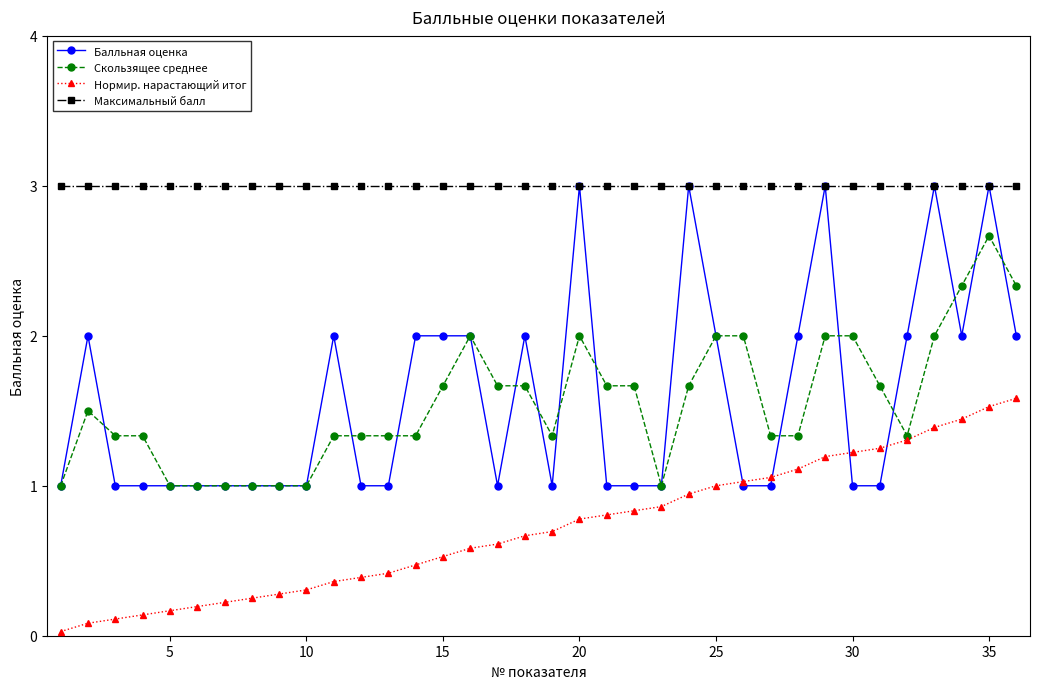

What is the highest value of the Скользящее среднее series?

2.7